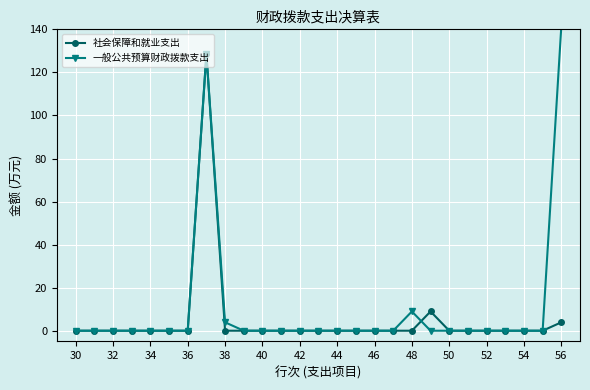

Which series has the widest spread of values?

一般公共预算财政拨款支出